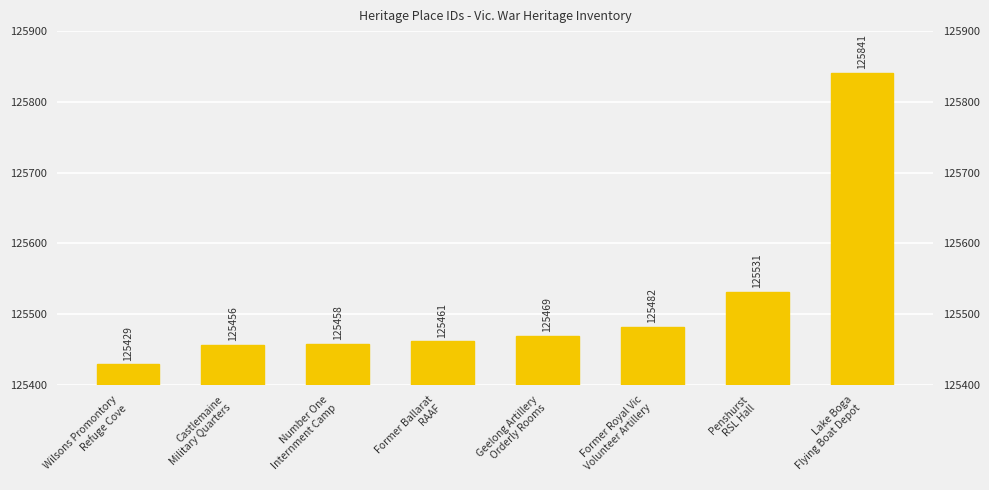

List the labels in order of value, largest first.

Lake Boga
Flying Boat Depot, Penshurst
RSL Hall, Former Royal Vic
Volunteer Artillery, Geelong Artillery
Orderly Rooms, Former Ballarat
RAAF, Number One
Internment Camp, Castlemaine
Military Quarters, Wilsons Promontory
Refuge Cove